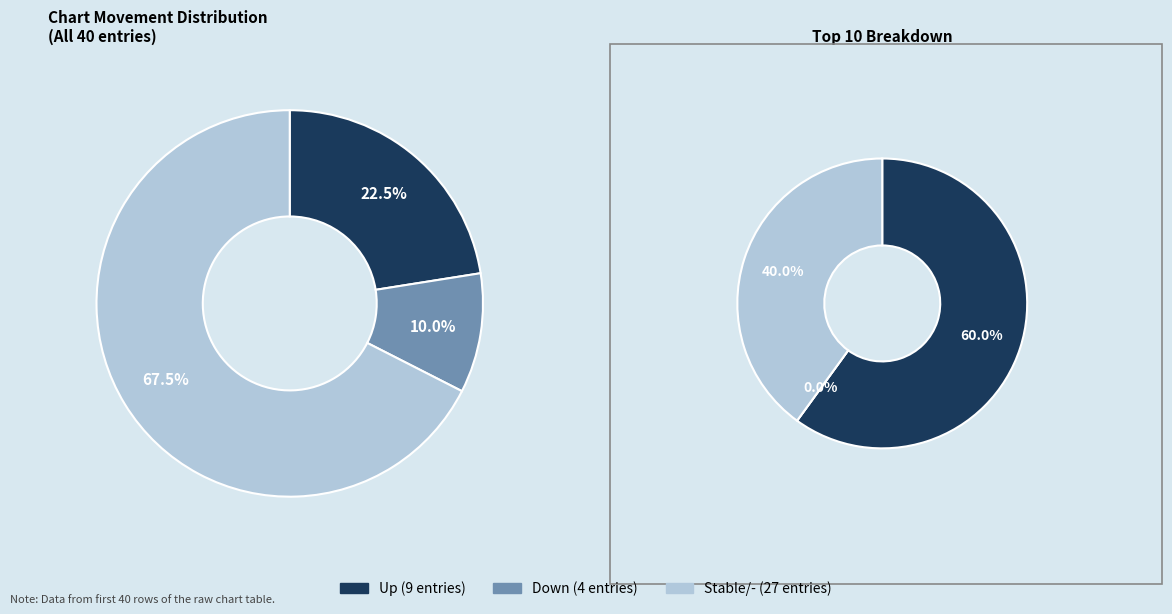

To the nearest percent, what is the average slice percentage?

33%